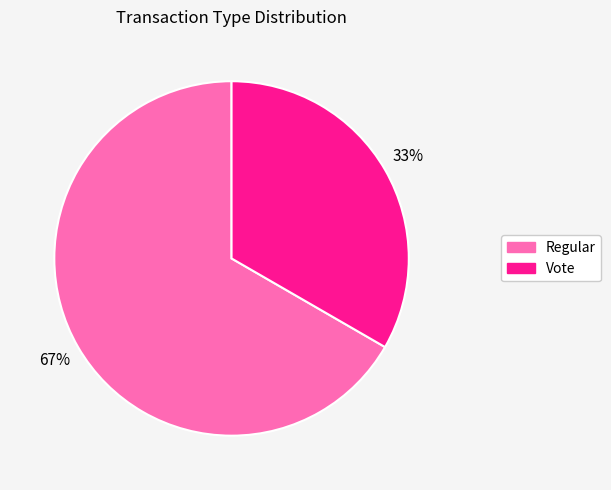

What is the smallest slice in the pie chart?

Vote